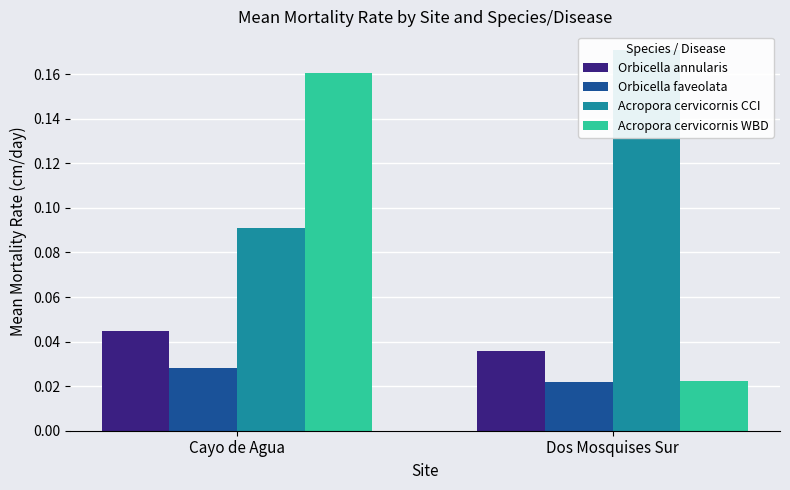

Rank the categories by Acropora cervicornis CCI value from highest to lowest.

Dos Mosquises Sur, Cayo de Agua